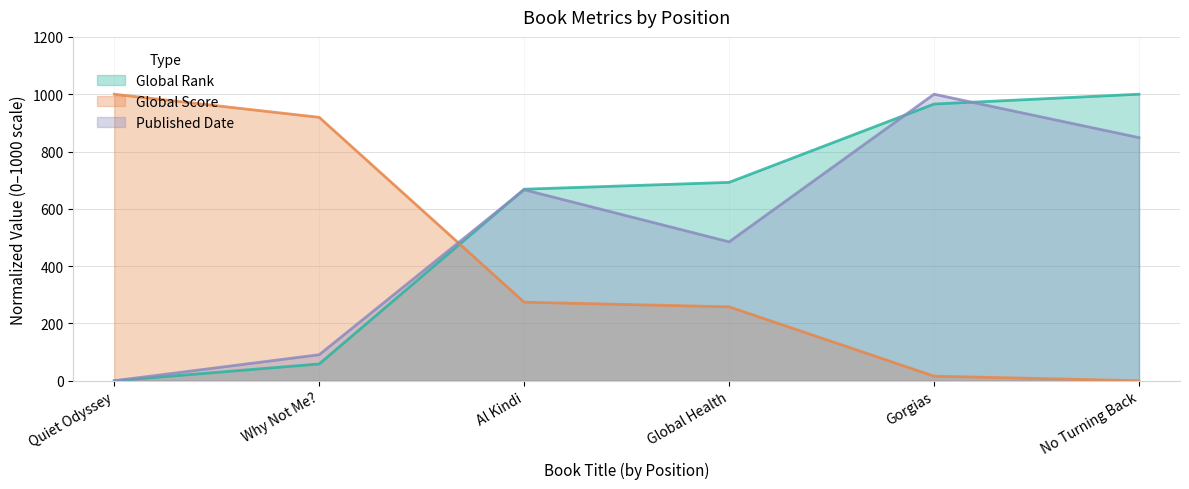

How many series are shown in this chart?

3